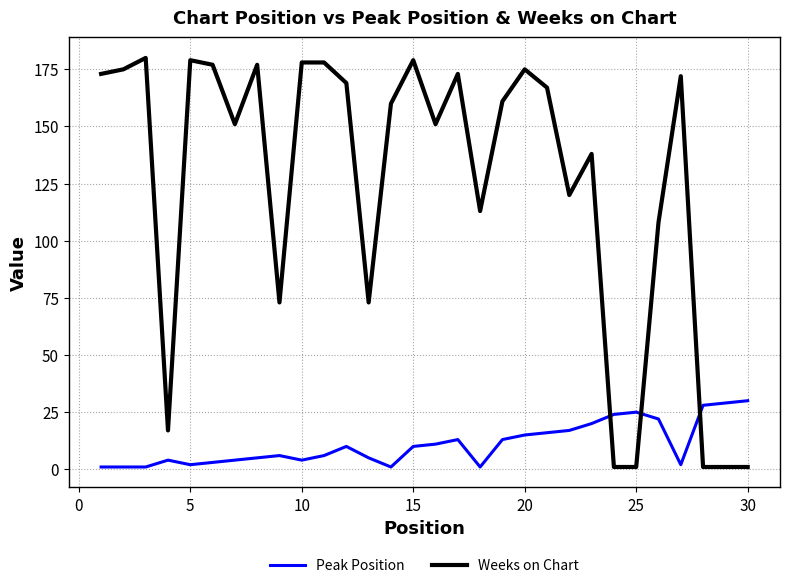

Which series has the widest spread of values?

Weeks on Chart